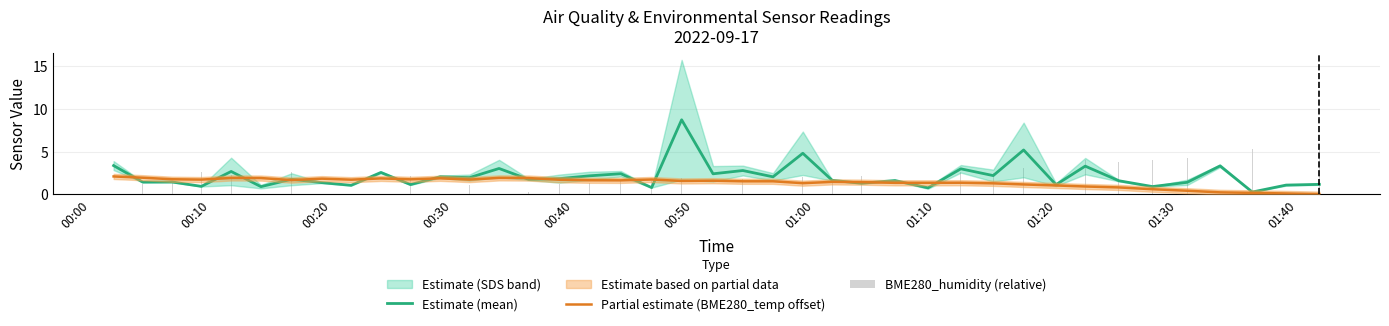

How many groups of bars are there?

40